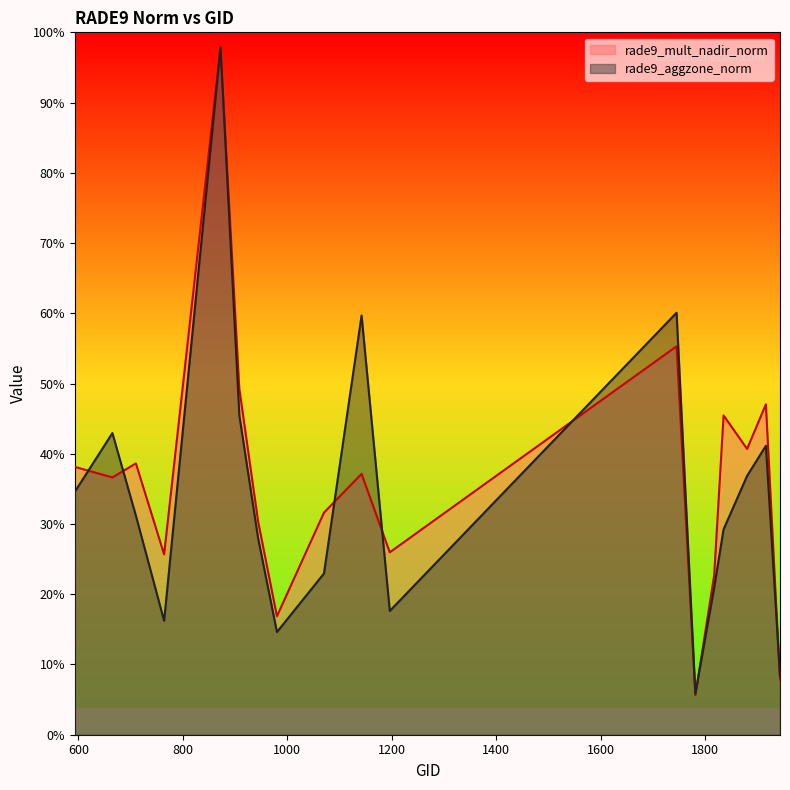

Is it true that rade9_aggzone_norm equals 2.8 at 1070?

False